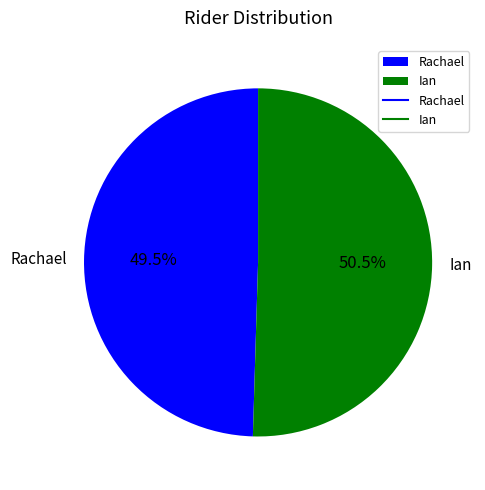

Approximately how many times larger is the value at Ian compared to Rachael?

1.0